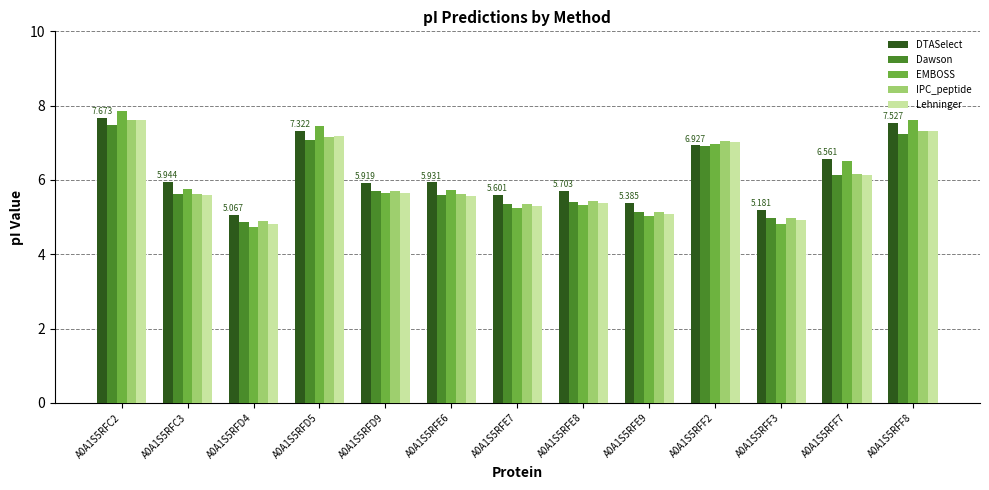

Which series changed the most between A0A1S5RFC2 and A0A1S5RFE8?

EMBOSS